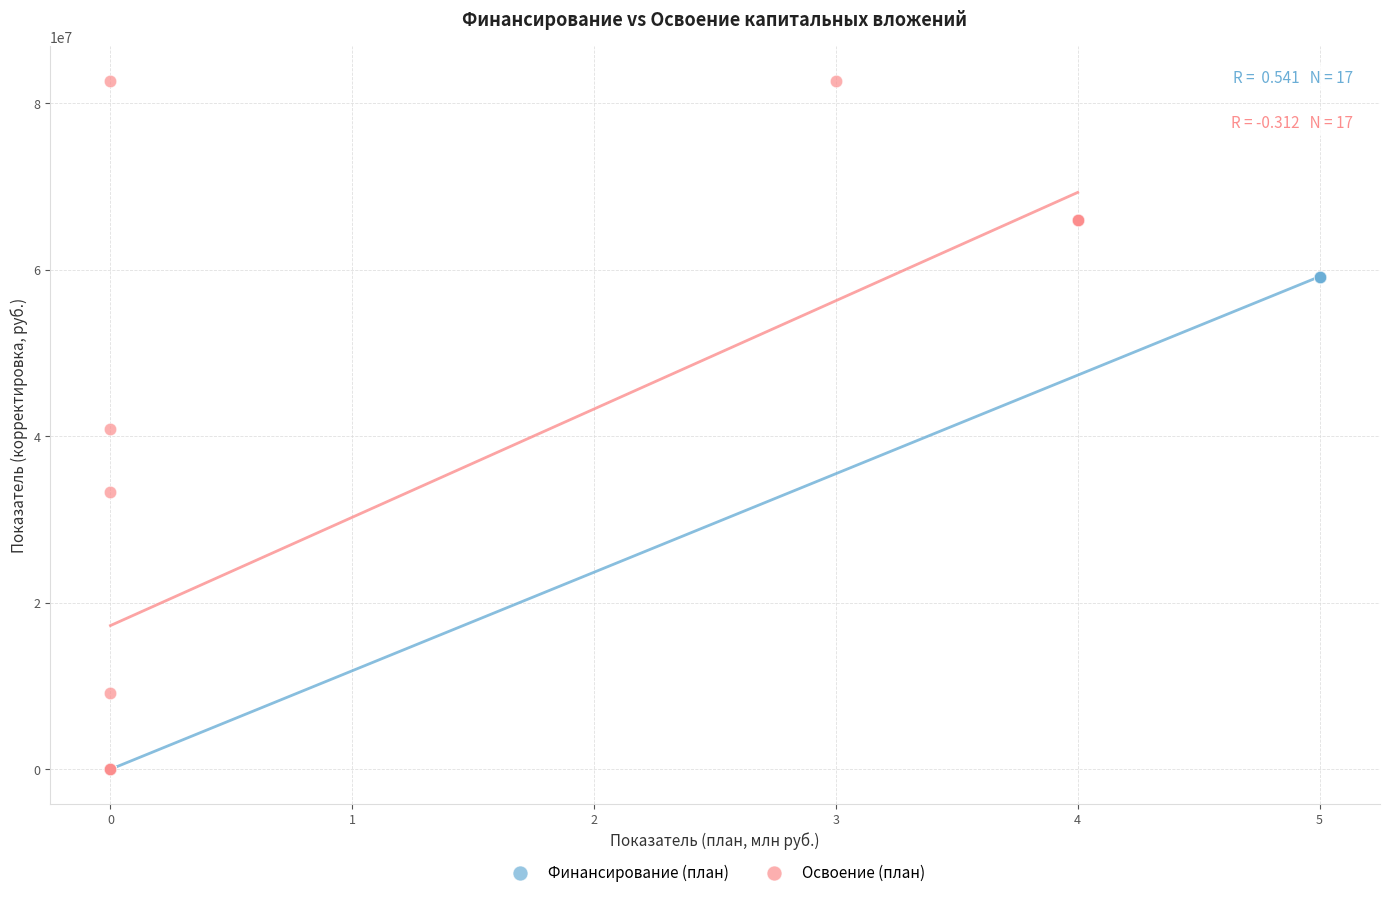

Which series contains the highest Y value?

Освоение (план)